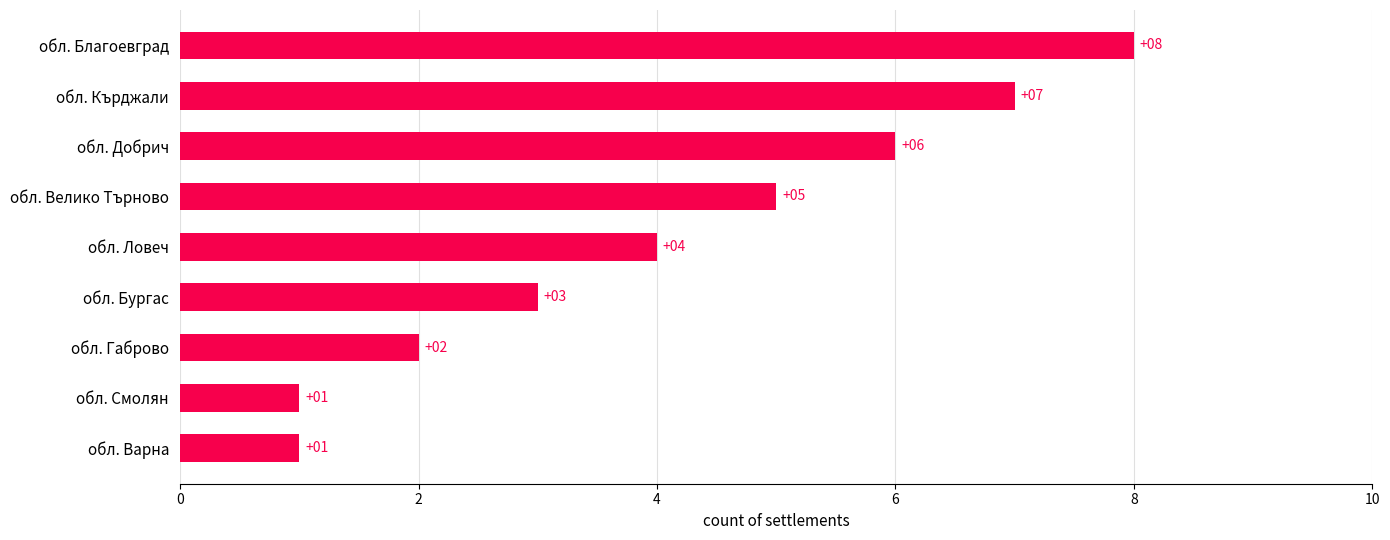

What is the sum of all values?

37